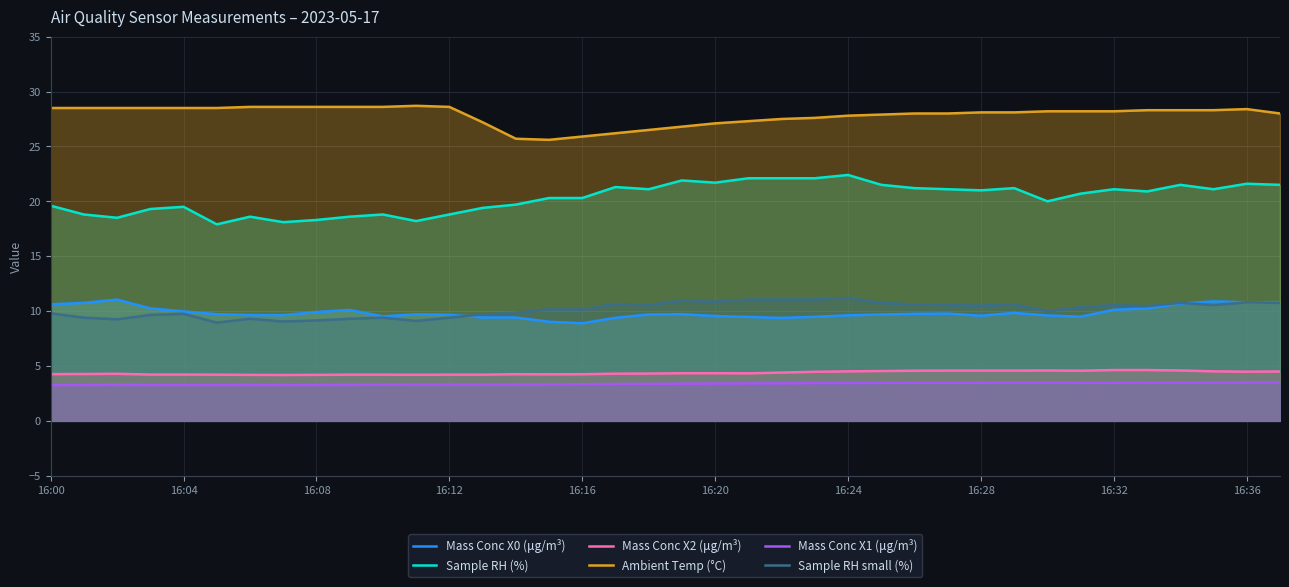

What is the value of the Sample RH small (%) point at the 24th from the left?

11.1